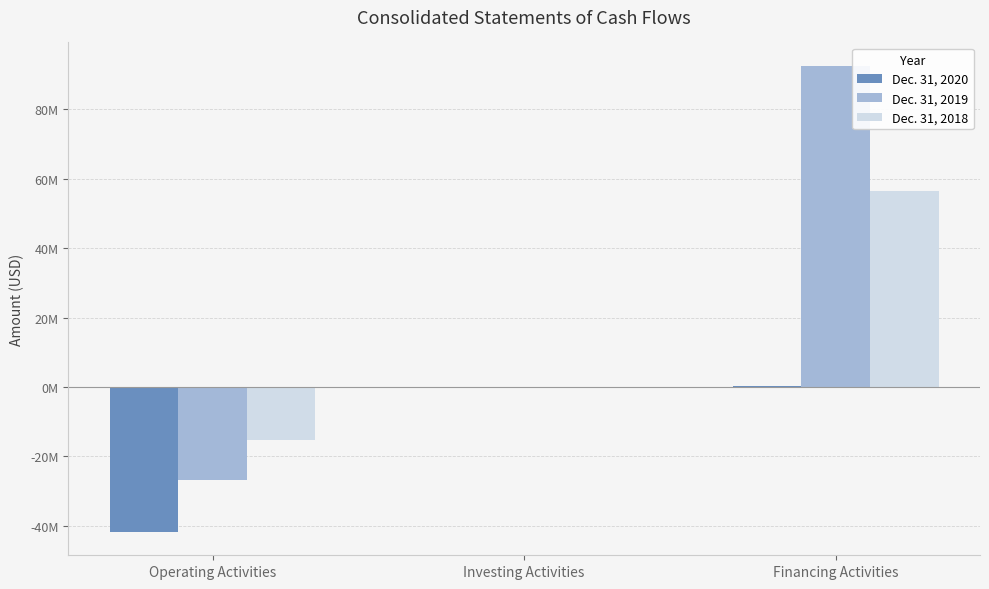

Which series has the largest range (max minus min)?

Dec. 31, 2019